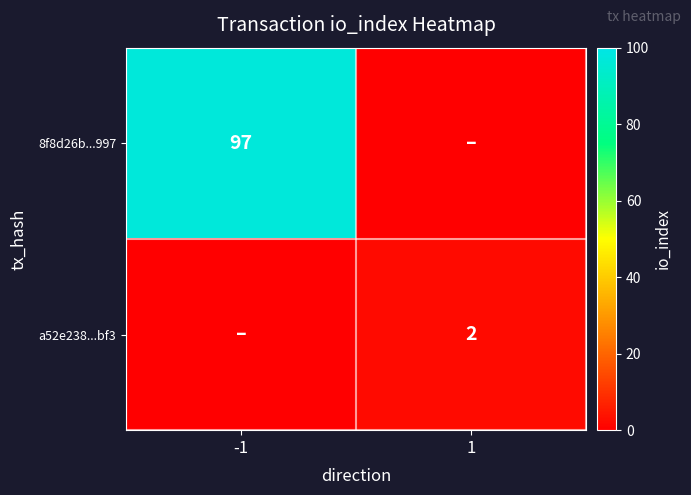

The 8f8d26b...997 series shows 97 at -1. True or false?

True